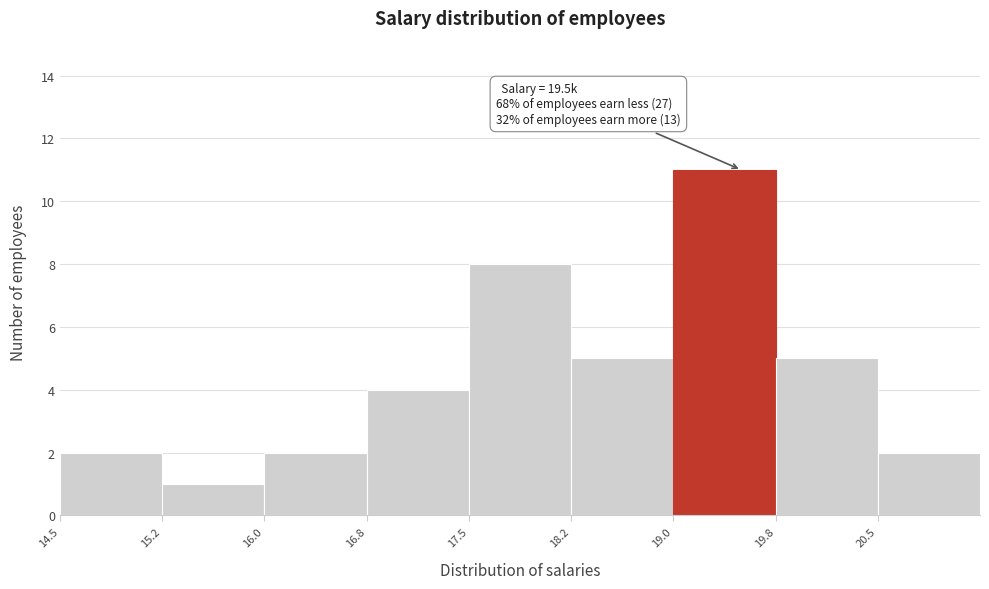

Which range on the x-axis has the tallest bar?

19.00 to 19.75